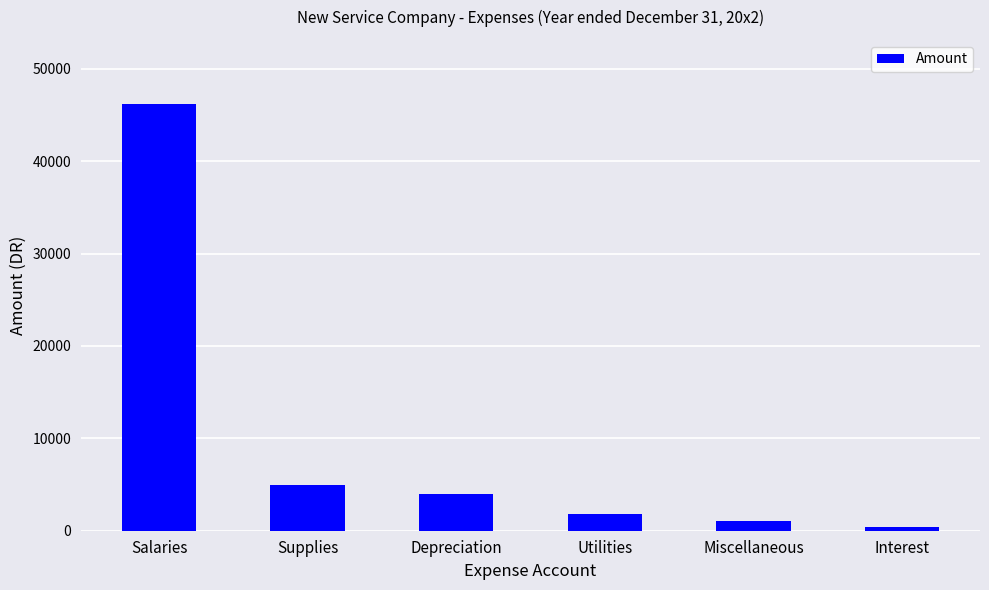

Which has a higher value, Interest or Salaries?

Salaries